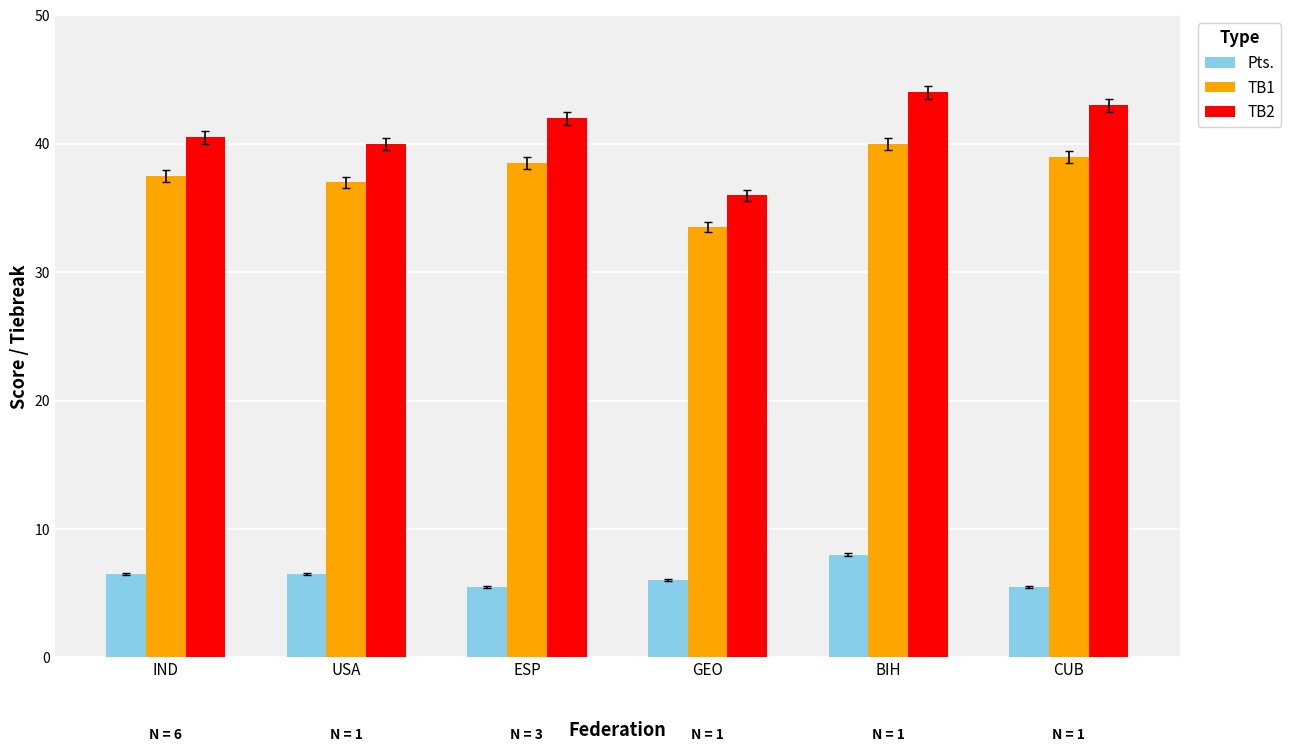

Count the number of categories in the chart.

6